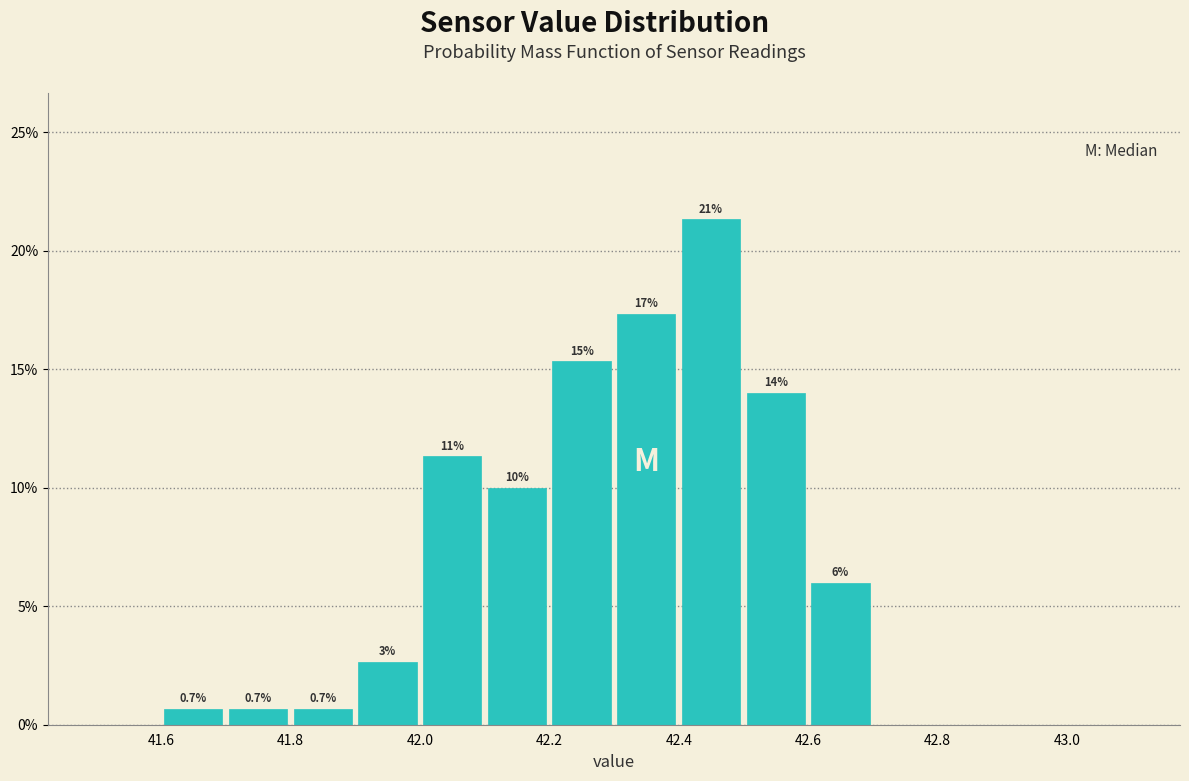

Over which range of the x-axis is the bar tallest?

42.4 to 42.5